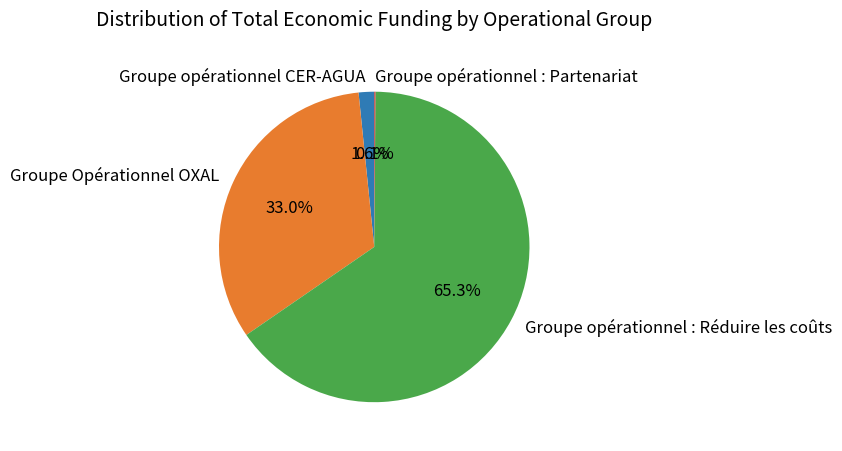

Approximately how many times larger is the value at Groupe Opérationnel OXAL compared to Groupe opérationnel : Réduire les coûts?

0.5